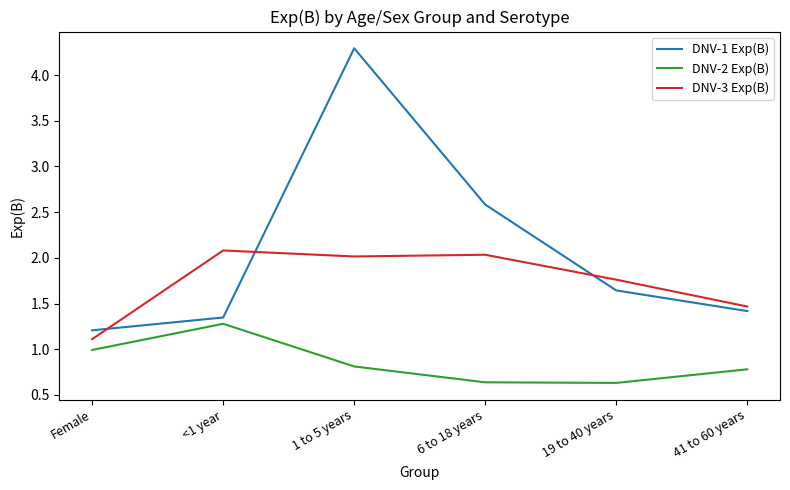

What is the sum of all DNV-3 Exp(B) values?

10.5